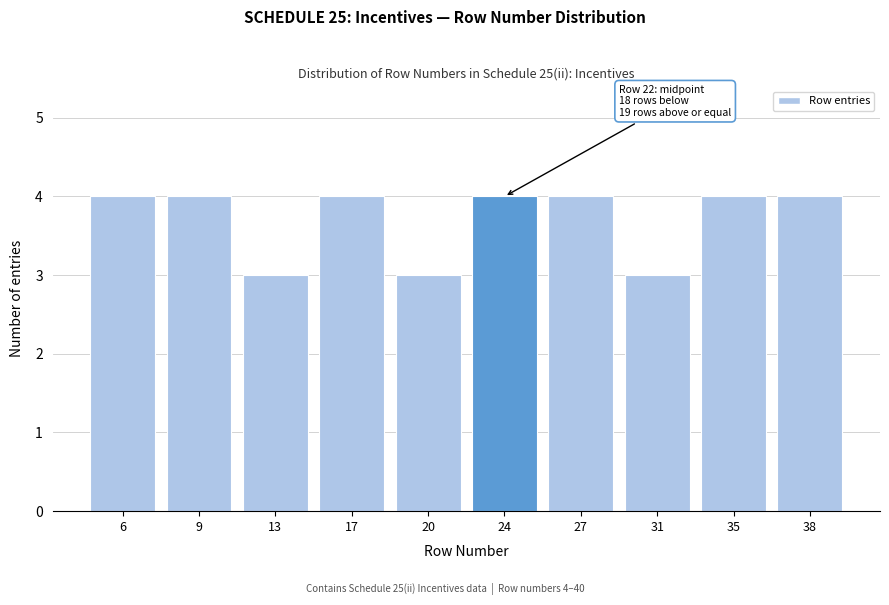

Reading left to right, what are all the values shown in this chart?

6=4	9=4	13=3	17=4	20=3	24=4	27=4	31=3	35=4	38=4